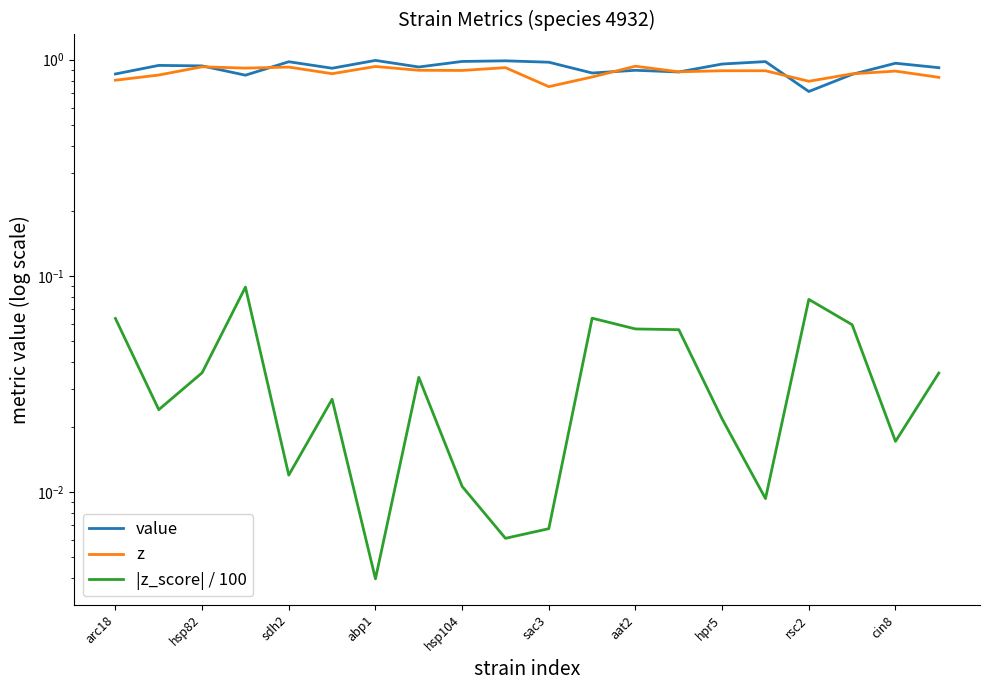

What position from the left is sac3?

11